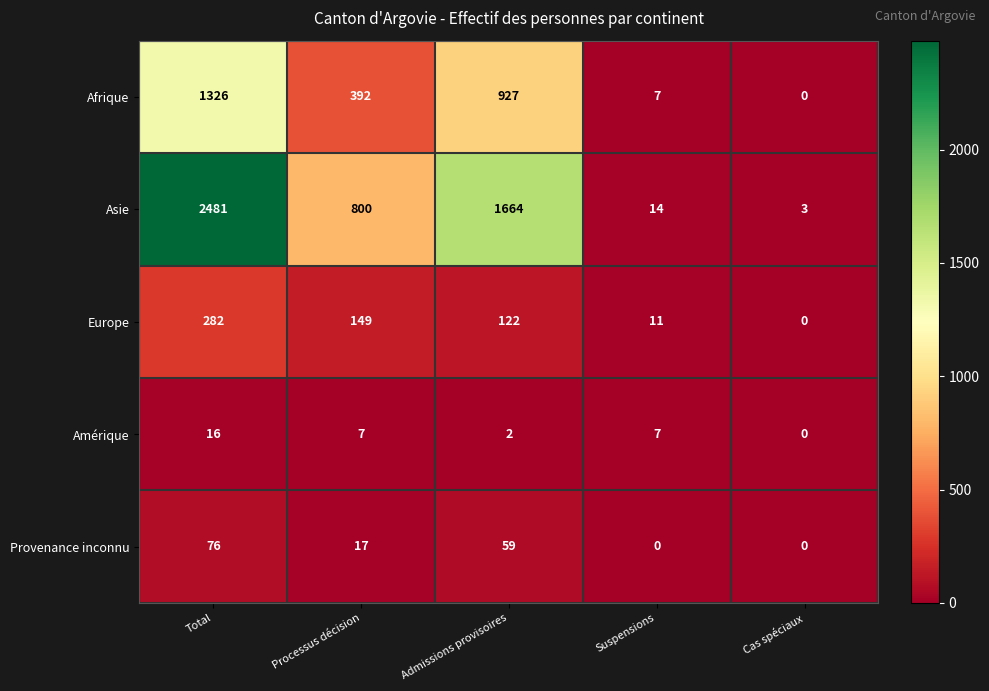

What is the difference between the highest and lowest values at Cas spéciaux?

3